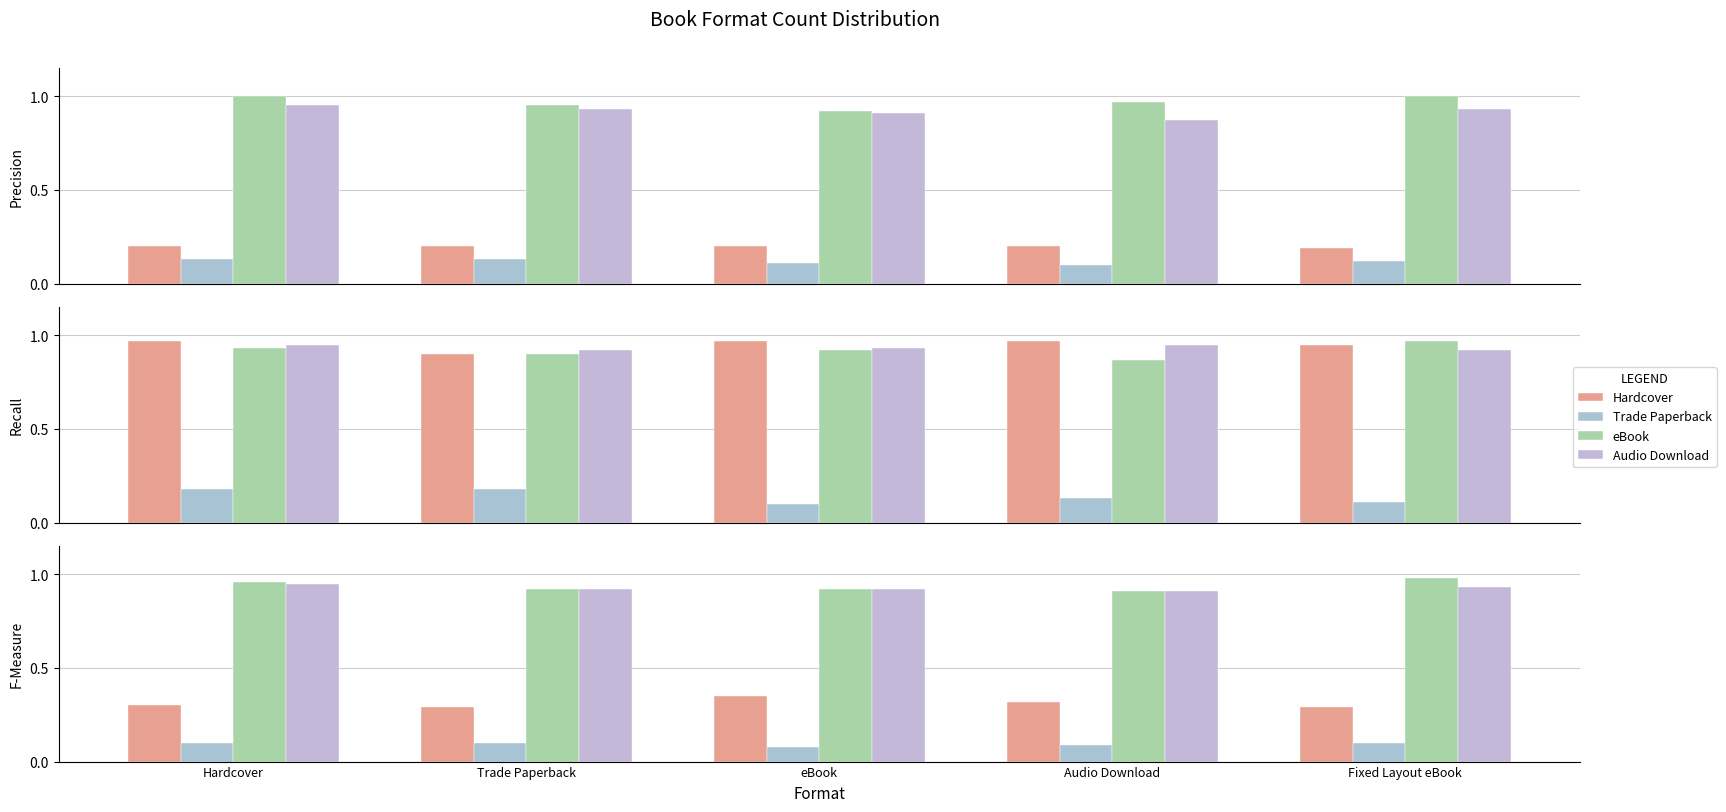

Which series has the largest total across all categories?

eBook